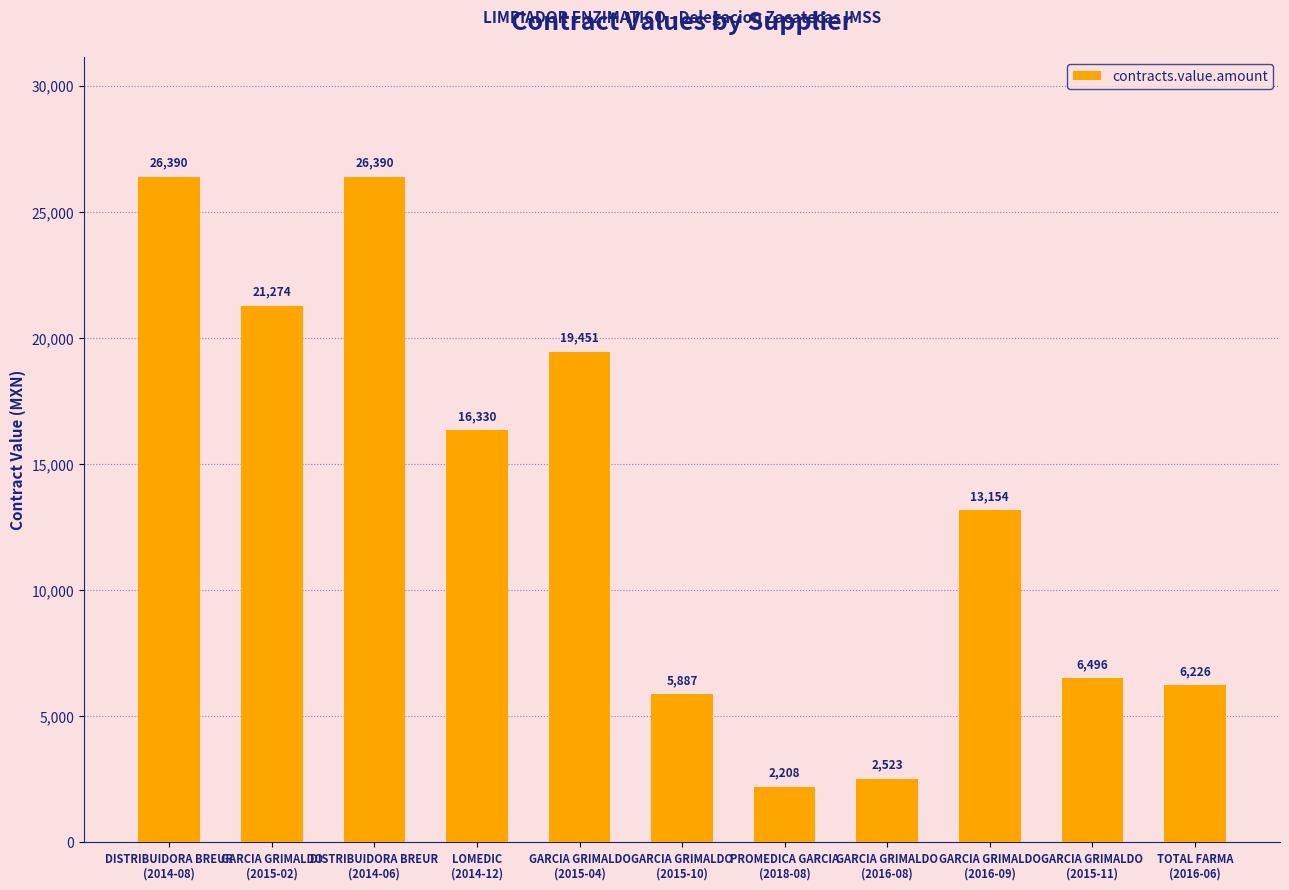

What is the smallest value displayed?

2208.2